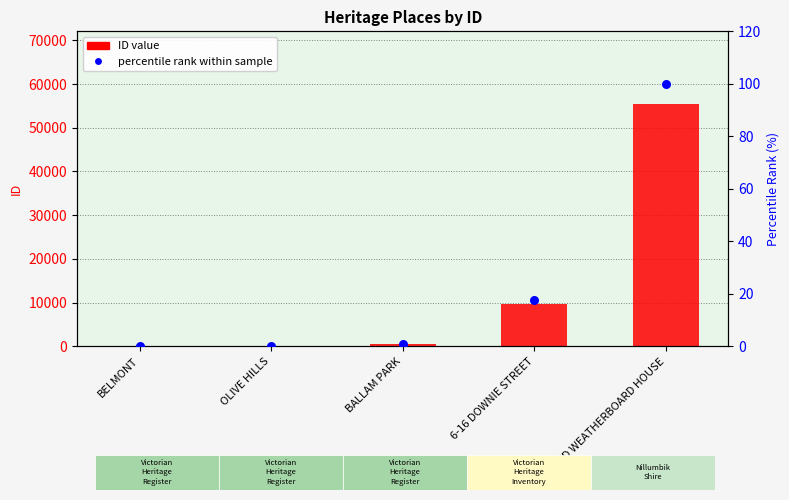

What is the total value across all series at BALLAM PARK?

508.9